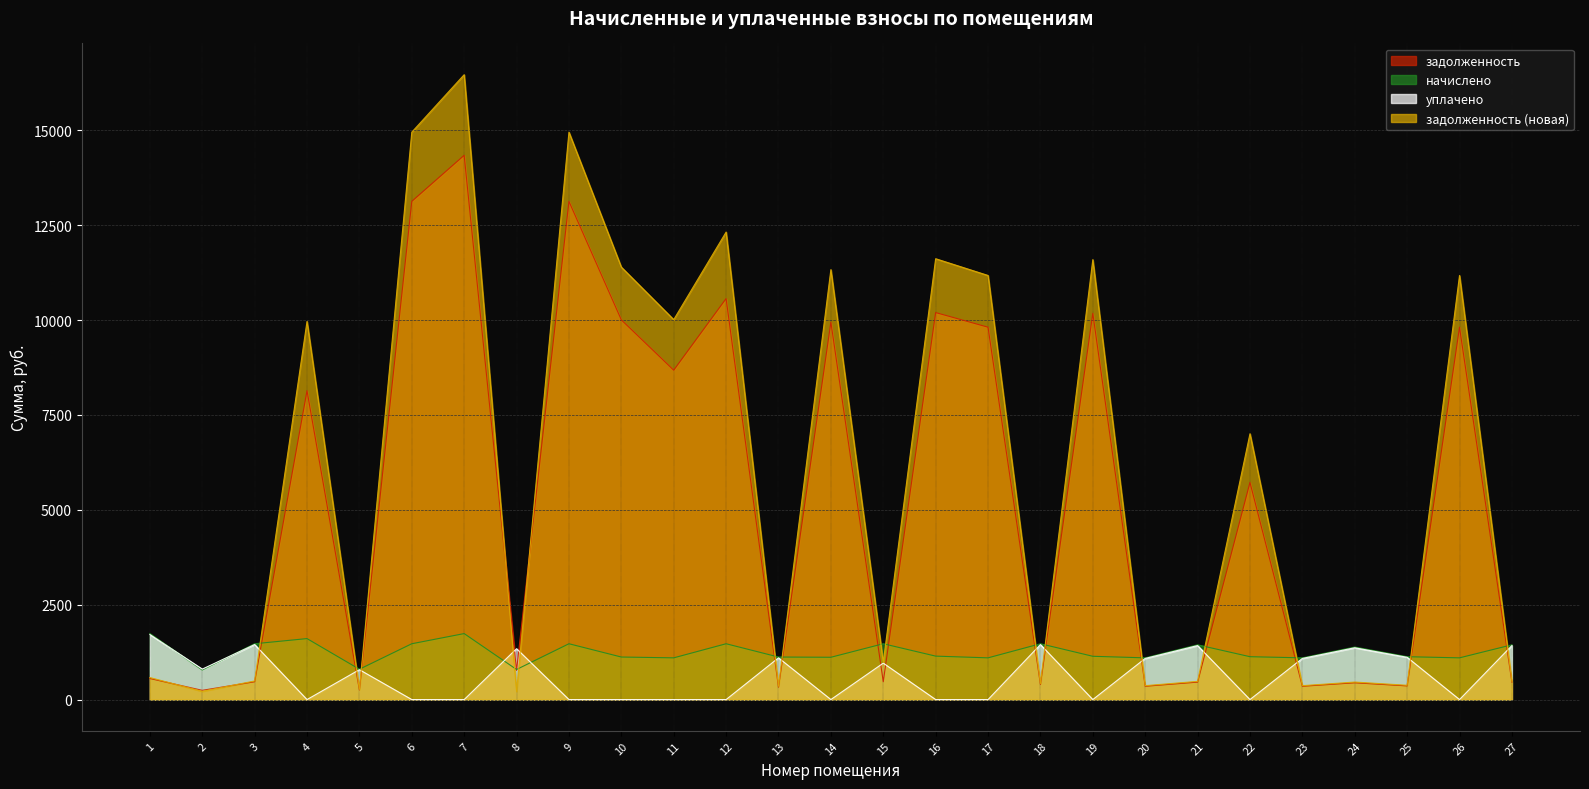

Reading left to right, list all the values displayed in this chart.

задолженность: 1=555.5	2=243.6	3=469.9	4=8140.4	5=255.3	6=13128.3	7=14342.3	8=767.8	9=13128.3	10=10005.2	11=8679.8	12=10566.6	13=328.7	14=9947.4	15=469.9	16=10198.1	17=9812.5	18=401.5	19=10178.7	20=351.2	21=460.3	22=5722.3	23=351.2	24=442.3	25=360.9	26=9812.5	27=460.9
начислено: 1=1738.8	2=777.6	3=1471.0	4=1607.0	5=799.2	6=1471.0	7=1738.8	8=792.7	9=1471.0	10=1121.0	11=1099.4	12=1471.0	13=1121.0	14=1114.6	15=1471.0	16=1144.8	17=1099.4	18=1471.0	19=1140.5	20=1099.4	21=1442.9	22=1129.7	23=1099.4	24=1384.6	25=1129.7	26=1099.4	27=1442.9
уплачено: 1=1714.7	2=802.8	3=1450.5	4=0.0	5=788.1	6=0.0	7=0.0	8=1340.3	9=0.0	10=0.0	11=0.0	12=0.0	13=1100.0	14=0.0	15=960.2	16=0.0	17=0.0	18=1450.0	19=0.0	20=1084.2	21=1423.0	22=0.0	23=1084.2	24=1365.4	25=1114.0	26=0.0	27=1422.8
задолженность (новая): 1=579.6	2=218.4	3=490.3	4=9965.3	5=266.4	6=14952.3	7=16466.6	8=212.1	9=14952.3	10=11395.3	11=10012.4	12=12319.7	13=349.7	14=11329.5	15=980.6	16=11617.2	17=11175.8	18=422.5	19=11592.9	20=366.5	21=480.2	22=7005.1	23=366.5	24=461.4	25=376.6	26=11175.8	27=481.0